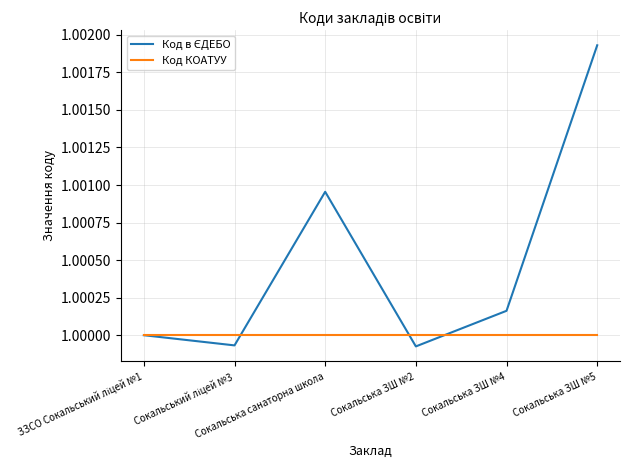

Which label corresponds to the smallest value in the chart?

Сокальська ЗШ №2